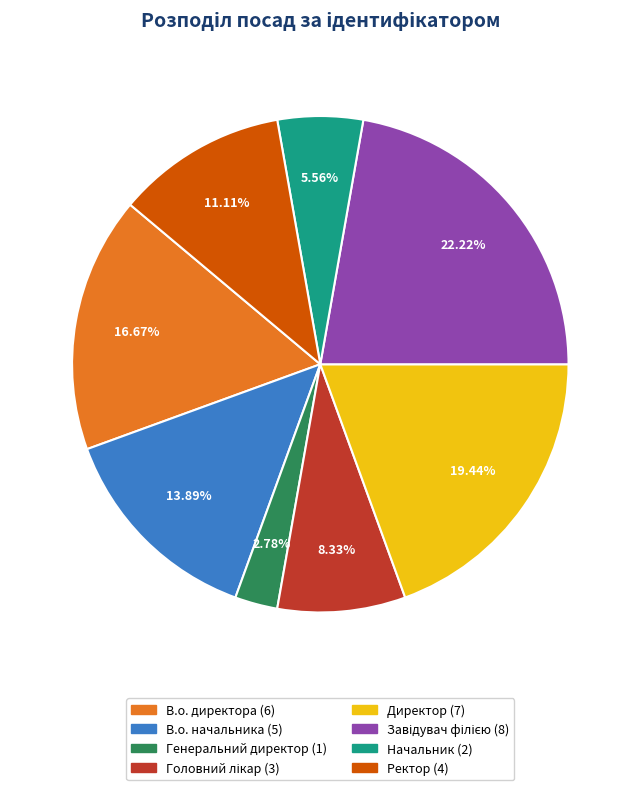

To the nearest percent, what is the difference between the largest and smallest slice percentages?

19%